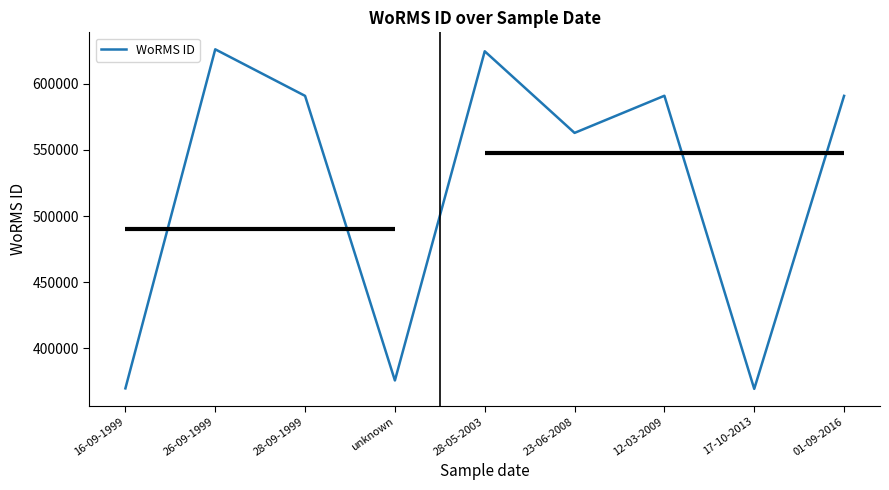

Approximately how many times larger is the value at 28-05-2003 compared to 26-09-1999?

1.0